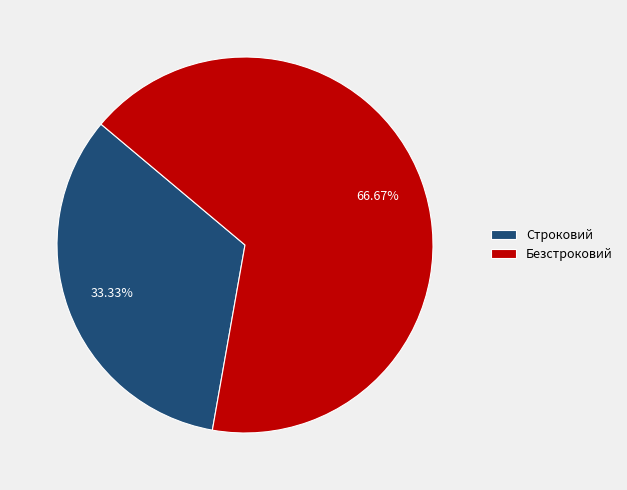

How many segments does this pie chart have?

2